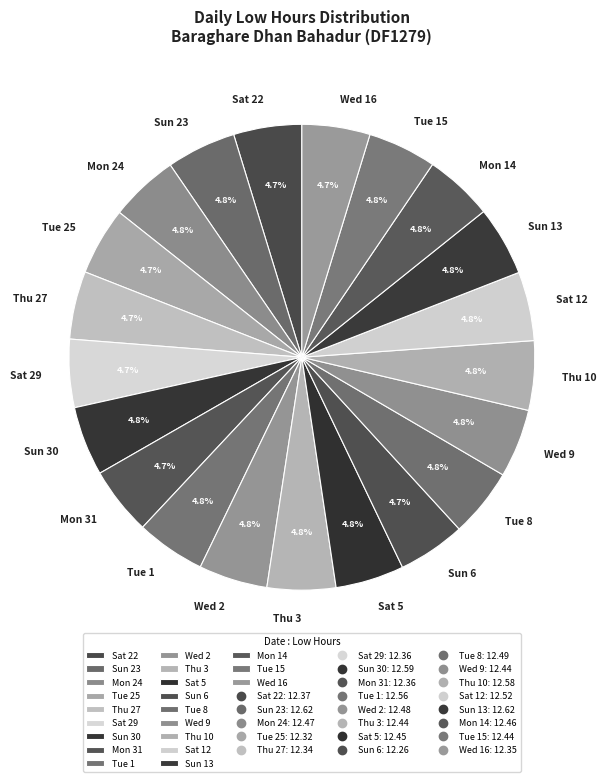

What is the total percentage of Thu 27 and Mon 31?

9.4%